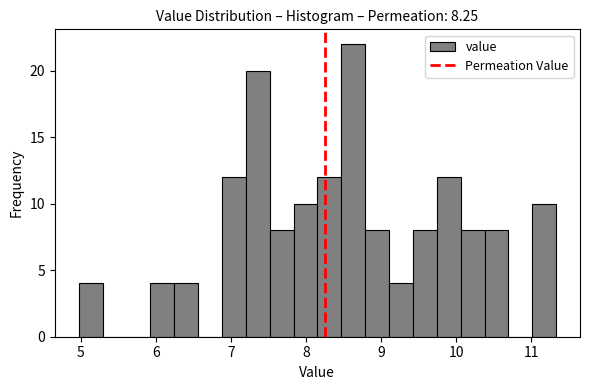

Read against the x-axis, roughly where is the centre of the tallest bar?

8.6